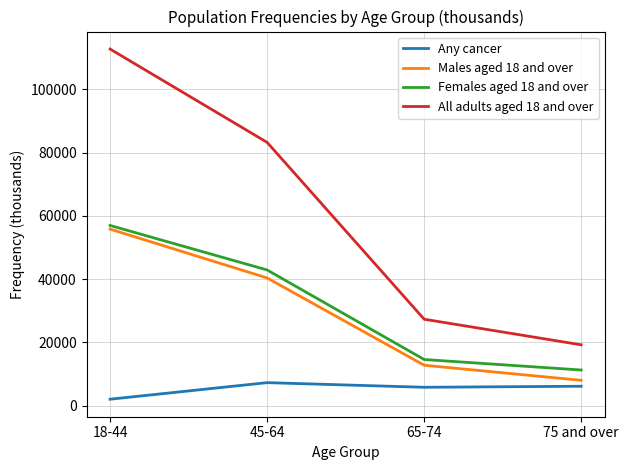

Does the chart have visible grid lines?

Yes